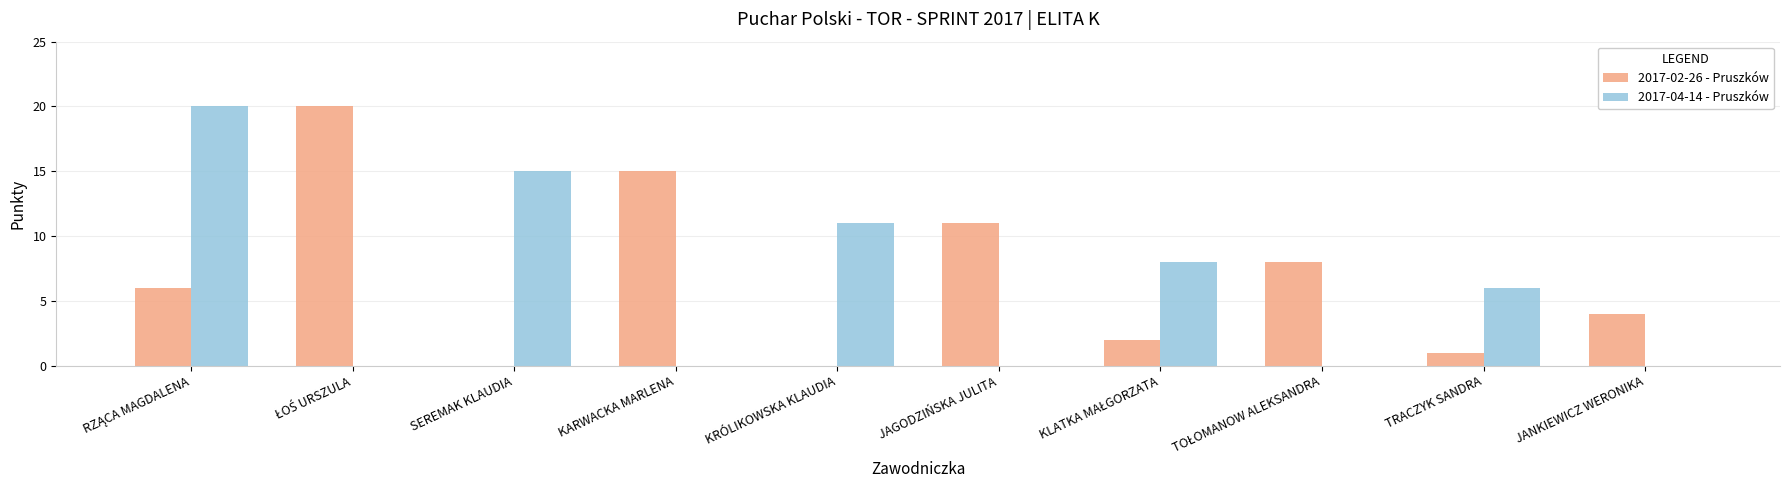

Is it true that 2017-02-26 - Pruszków equals 15 at KARWACKA MARLENA?

True